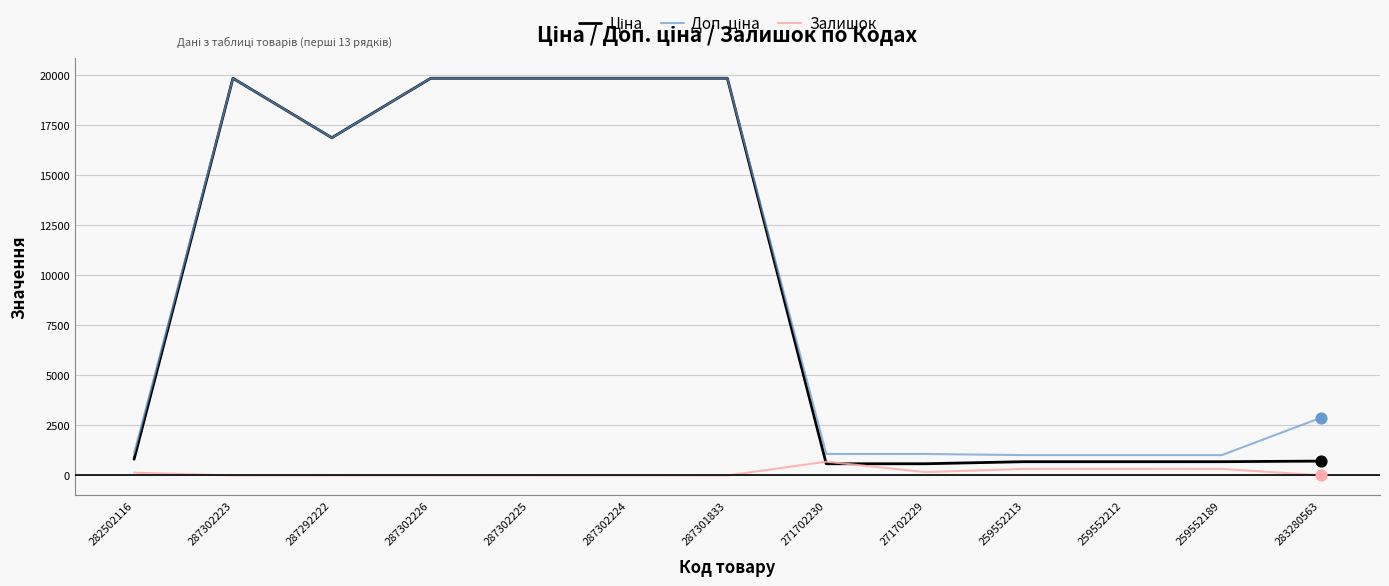

What is the greatest value displayed?

19831.1